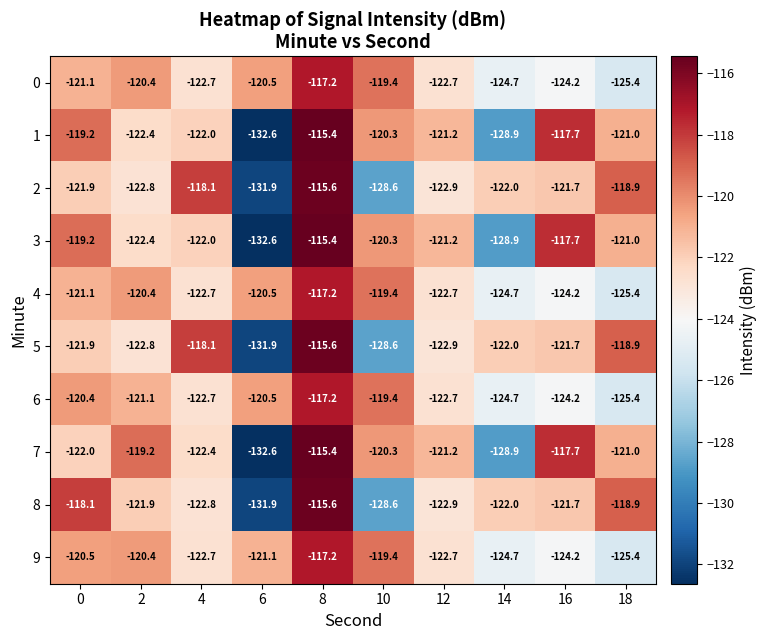

The 0 series shows -120.5 at 6. True or false?

True